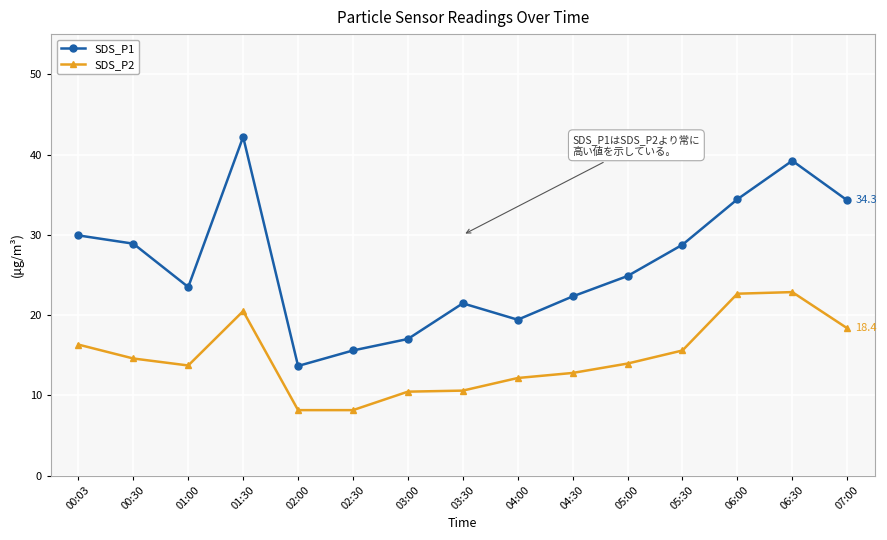

What is the difference between the second highest and second lowest values in the SDS_P1 series?

23.6